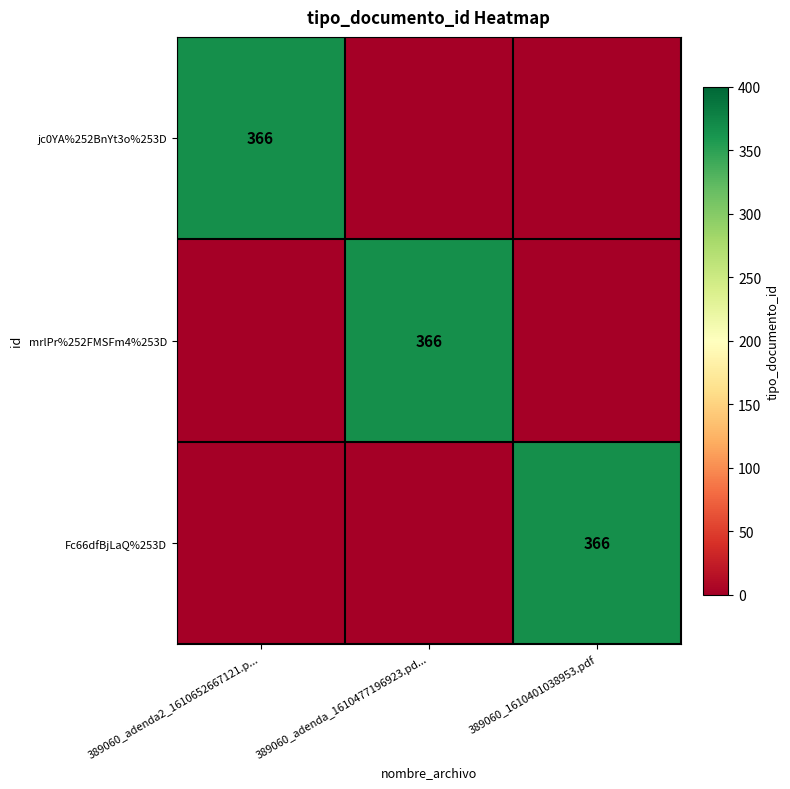

Is it true that Fc66dfBjLaQ%253D equals 366 at 389060_1610401038953.pdf?

True